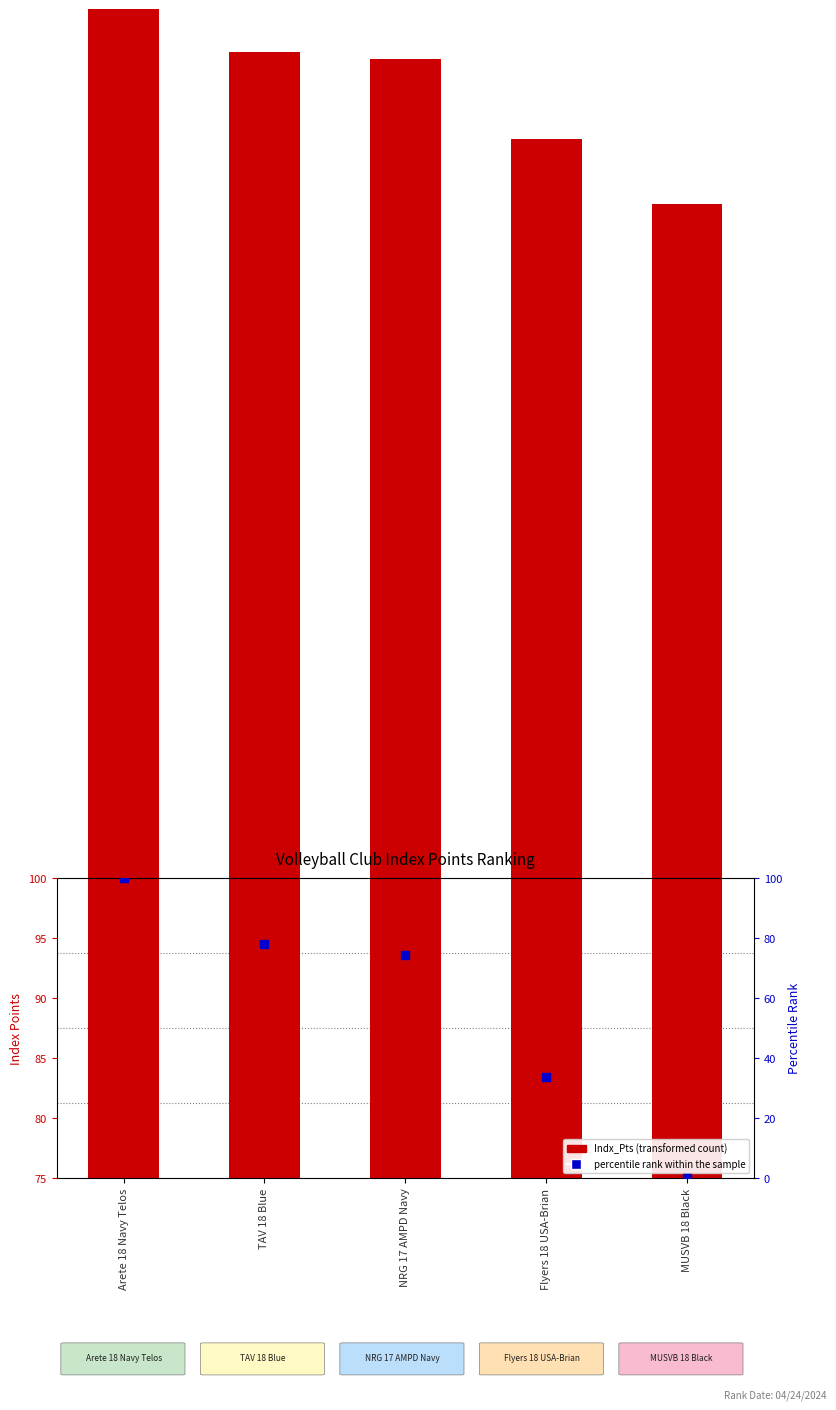

Which series has the largest Y range (max minus min)?

percentile rank within the sample